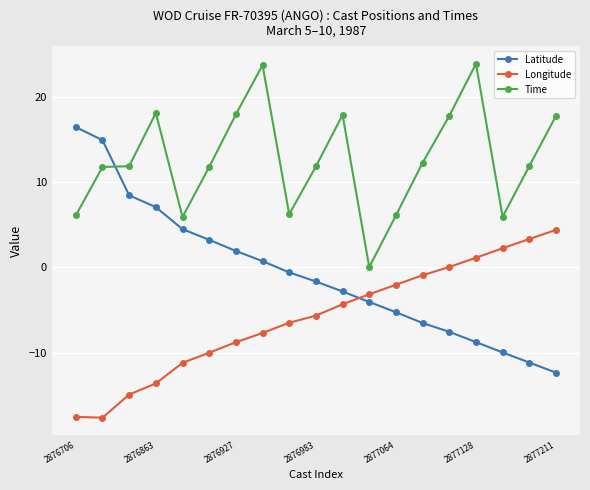

Count the number of data series in this chart.

3